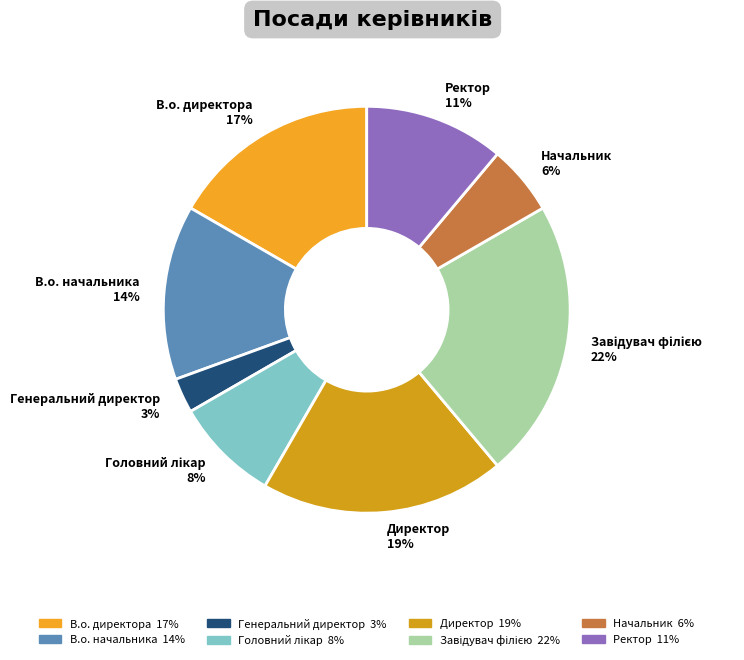

Does any single category account for the majority?

No